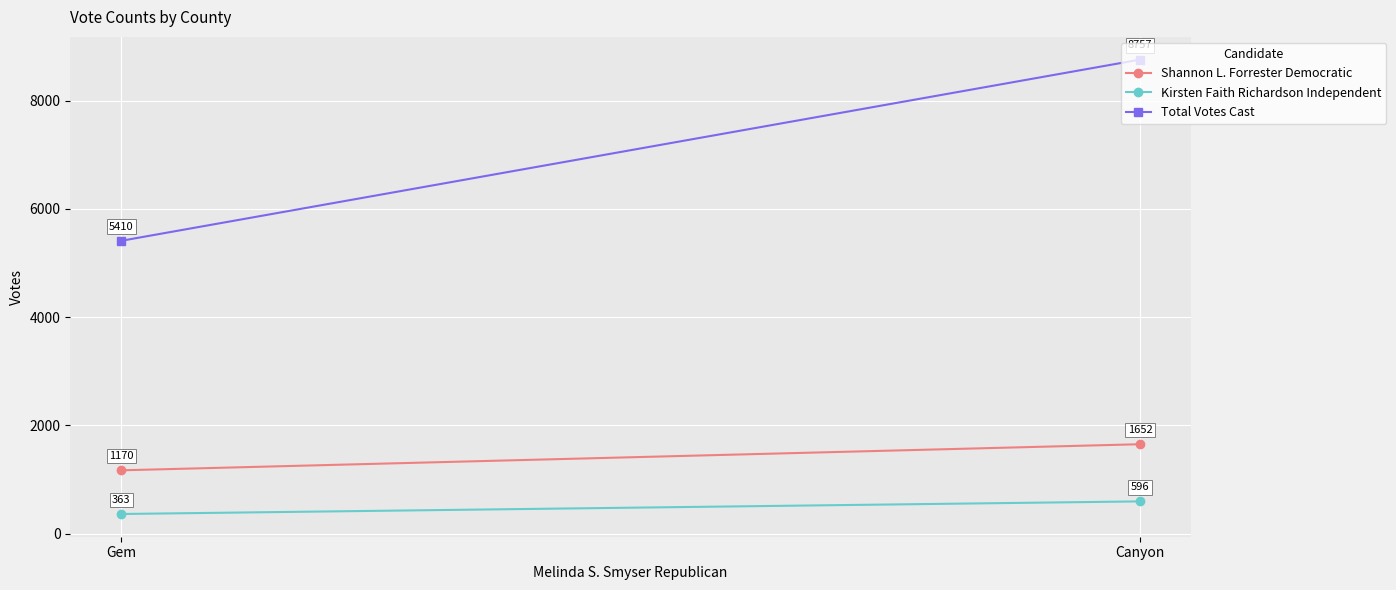

Reading left to right, transcribe all the data shown in this chart.

Shannon L. Forrester Democratic: 1652	1170
Kirsten Faith Richardson Independent: 596	363
Total Votes Cast: 8757	5410